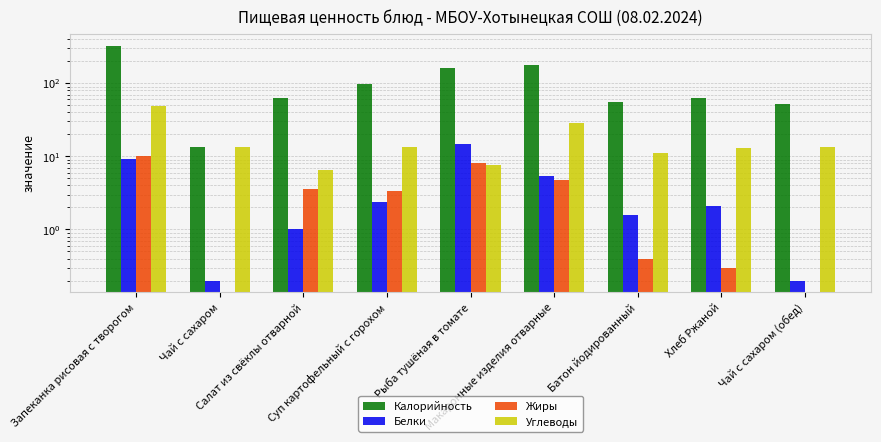

Where is Калорийность nearest to the value 170?

Макаронные изделия отварные